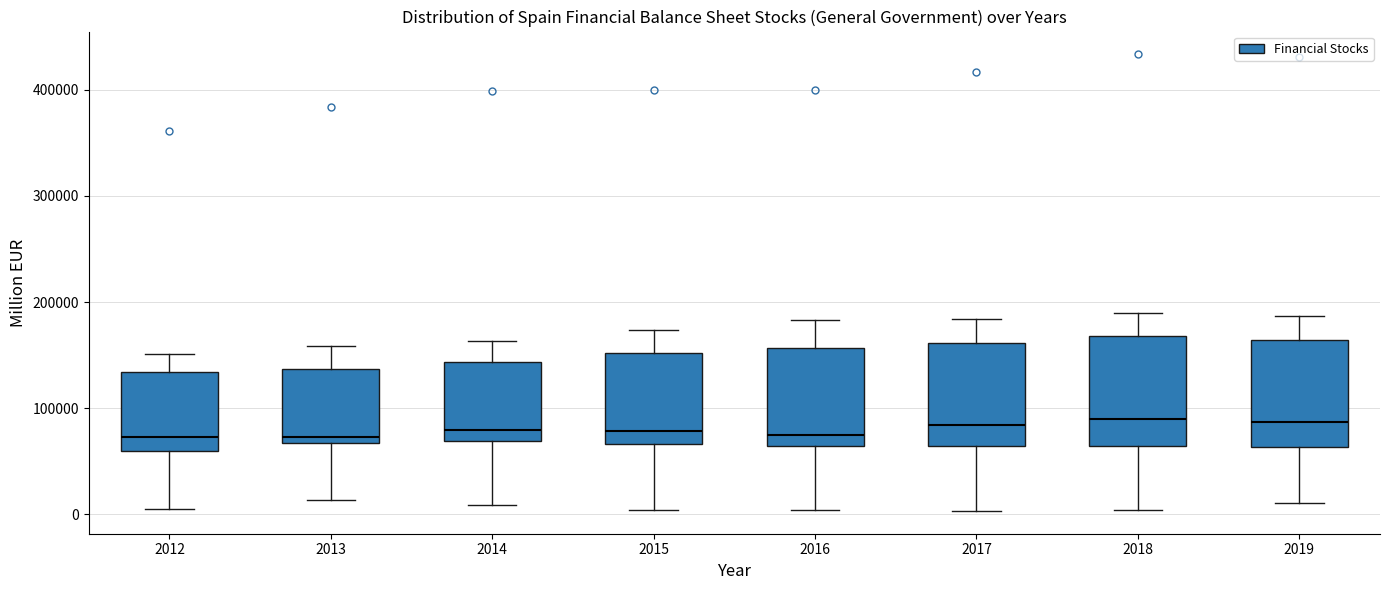

Reading left to right, read every box against the y-axis: the position of its median line, the range the box covers, and the ends of its whiskers. The values are not printed on the chart, so give them approximately, as read against the axis.

2012: median 70000, box 60000 to 130000, whiskers 0 to 150000
2013: median 70000 (just above the box's lower edge), box 70000 to 140000, whiskers 10000 to 160000
2014: median 80000, box 70000 to 140000, whiskers 10000 to 160000
2015: median 80000, box 70000 to 150000, whiskers 0 to 170000
2016: median 70000, box 60000 to 160000, whiskers 0 to 180000
2017: median 80000, box 60000 to 160000, whiskers 0 to 180000
2018: median 90000, box 60000 to 170000, whiskers 0 to 190000
2019: median 90000, box 60000 to 160000, whiskers 10000 to 190000